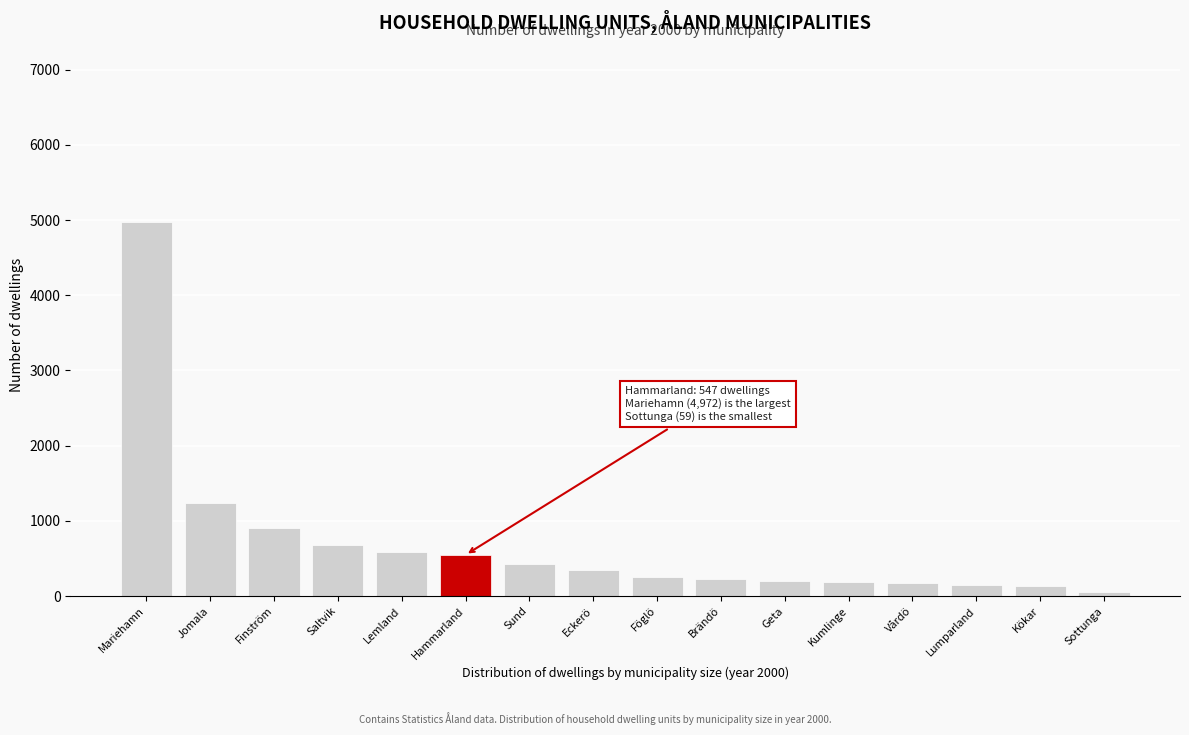

At which label is the value closest to 2515?

Jomala